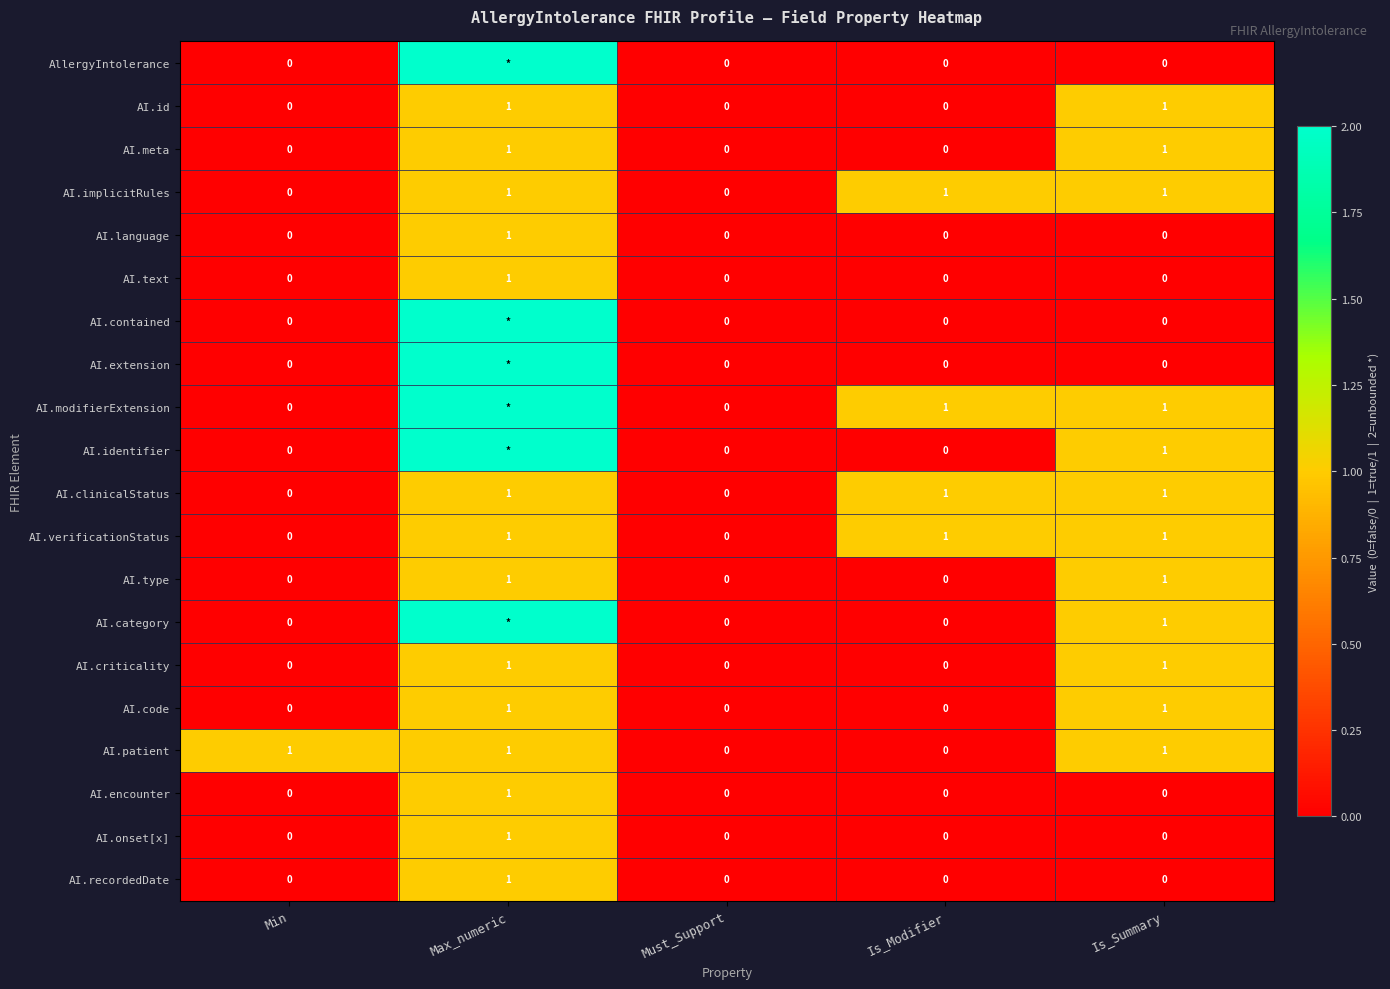

Is it true that AI.verificationStatus equals 1 at Is_Summary?

True